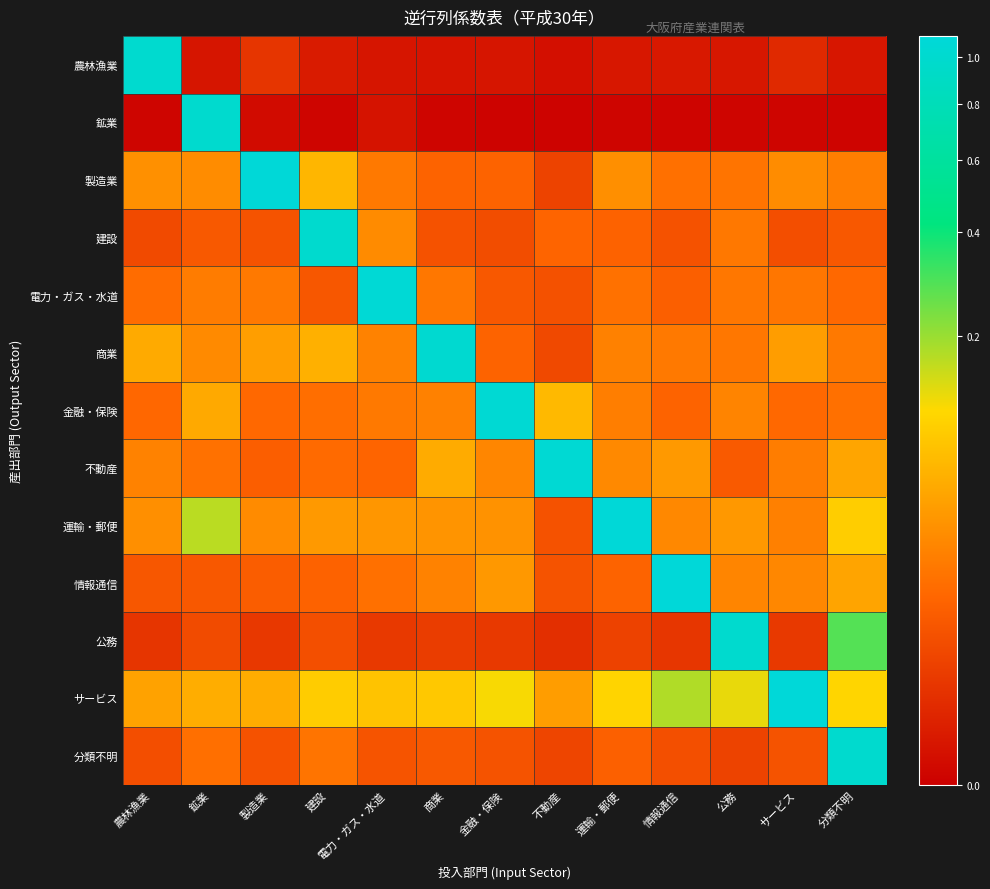

What is the difference between the highest and lowest values at 商業?

1.0